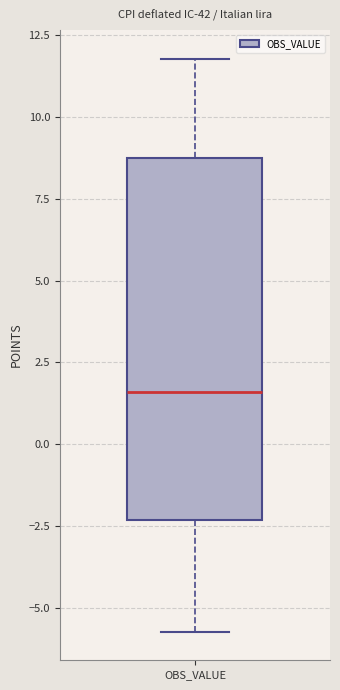

Read this box plot against the y-axis: the position of the median line, the range covered by the box, and the ends of both whiskers. The values are not printed on the chart, so give them approximately, as read against the axis.

median 1.5, box -2.5 to 8.5, whiskers -5.5 to 12.0